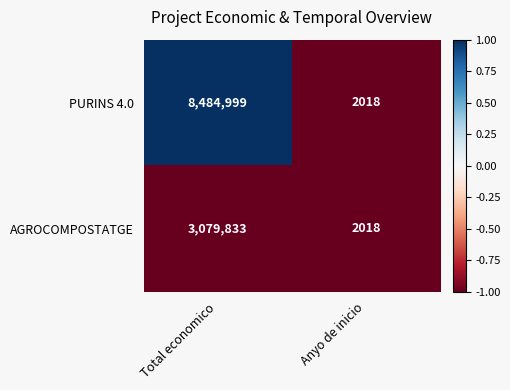

At which label is AGROCOMPOSTATGE closest to 1540925?

Anyo de inicio